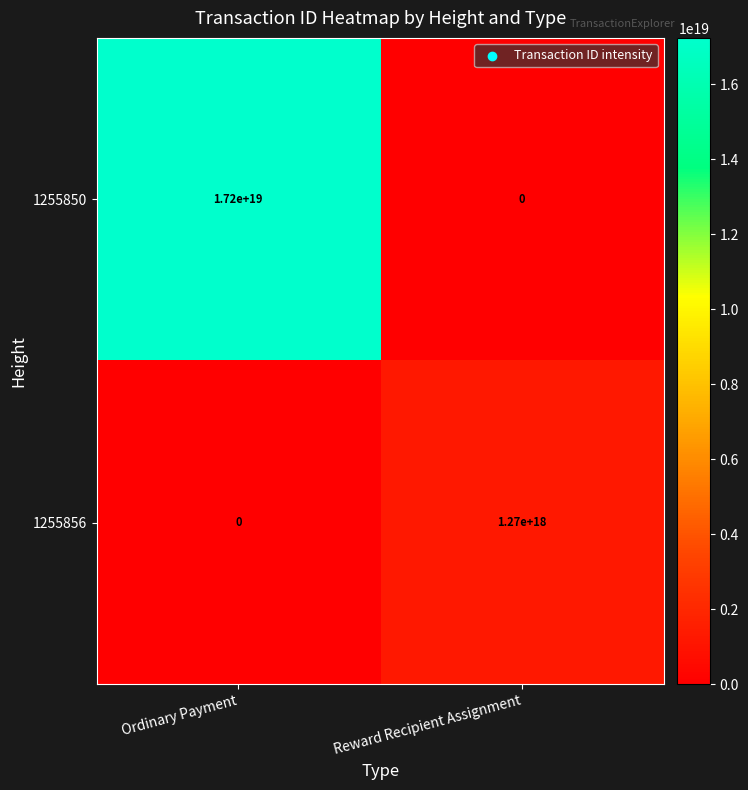

How many categories are shown in the chart?

2